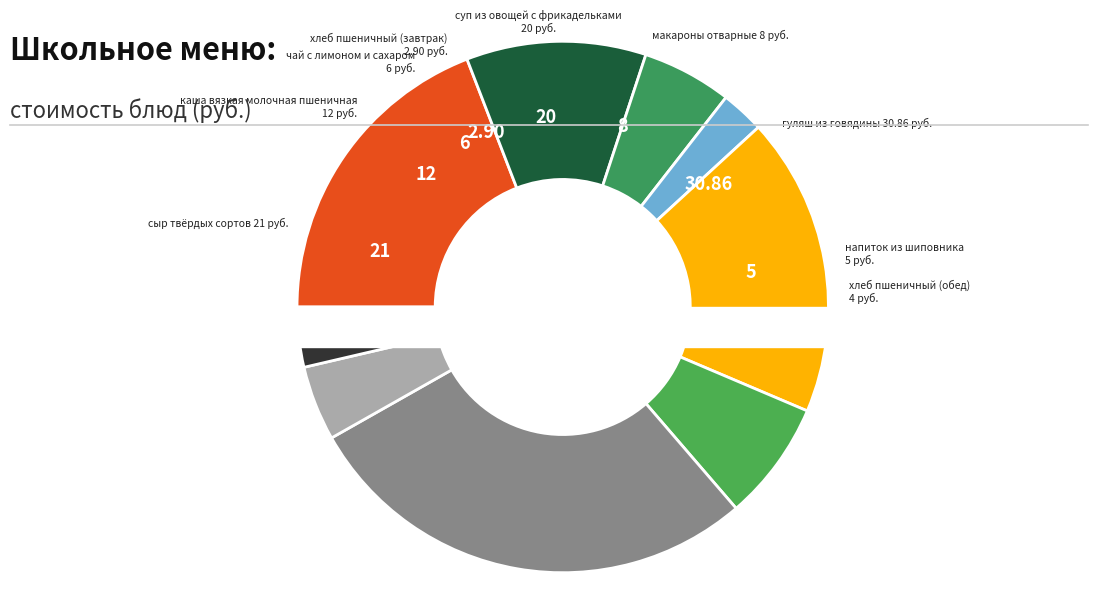

Does макароны отварные account for over 50% of the chart?

No